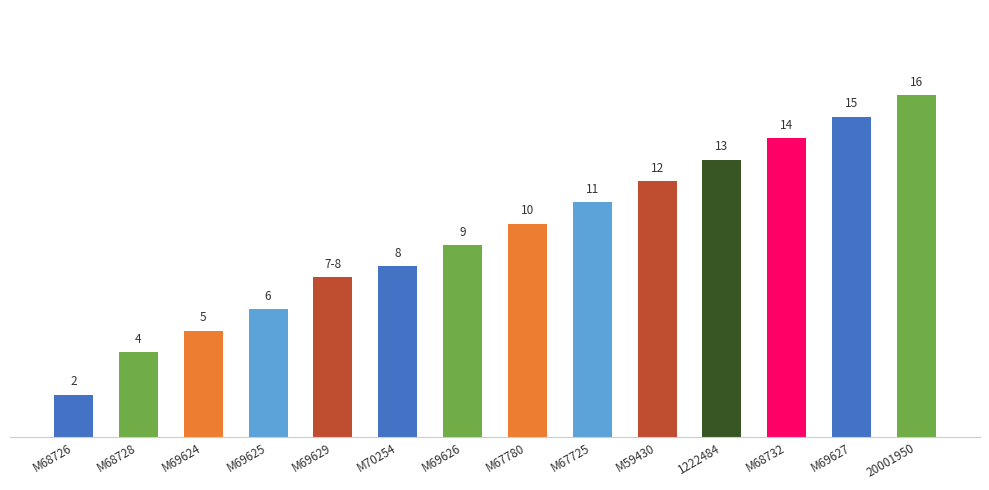

At which category does the chart reach its minimum across all series?

M68726